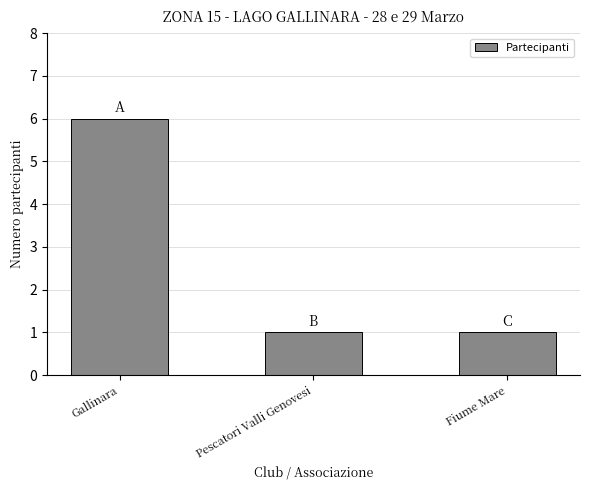

What is the difference between the maximum and second lowest values?

5